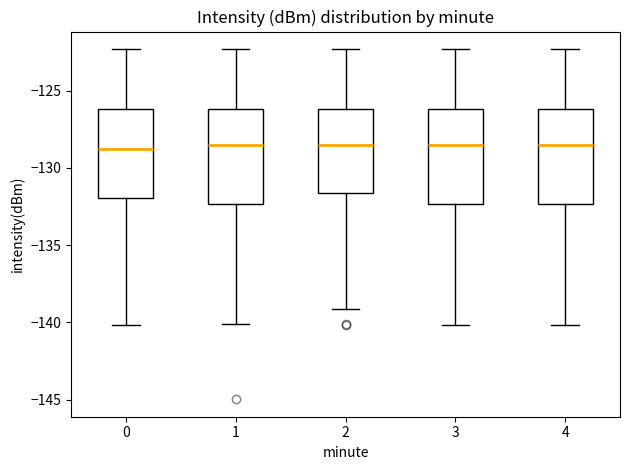

Reading left to right, transcribe this box plot: for each box, give where its median line is, the range the box spans, and where its two whiskers end, as read against the y-axis. The values are not printed on the chart, so give them approximately, as read against the axis.

0: median -129.0, box -132.0 to -126.0, whiskers -140.0 to -122.5
1: median -128.5, box -132.5 to -126.0, whiskers -140.0 to -122.5
2: median -128.5, box -131.5 to -126.0, whiskers -139.0 to -122.5
3: median -128.5, box -132.5 to -126.0, whiskers -140.0 to -122.5
4: median -128.5, box -132.5 to -126.0, whiskers -140.0 to -122.5